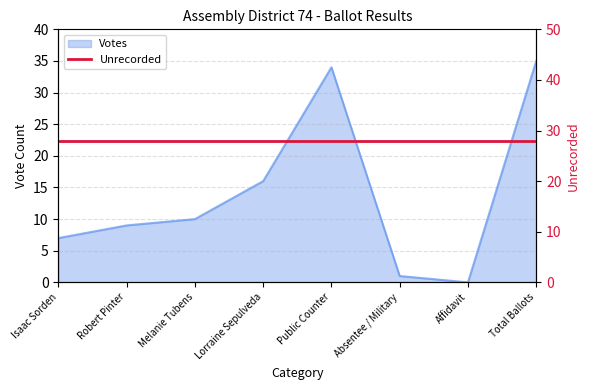

Is it true that the value at Isaac Sorden is 7?

True